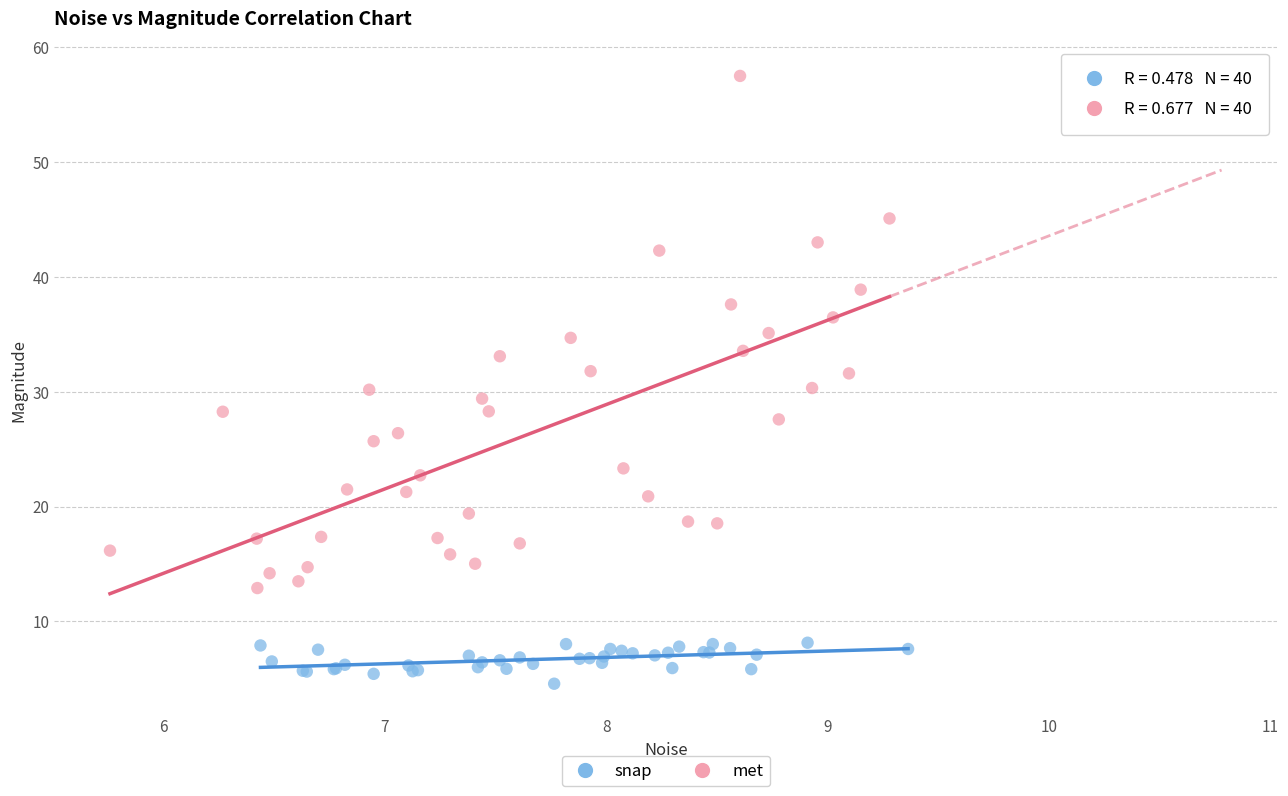

What are all the series names shown in the legend?

snap, met